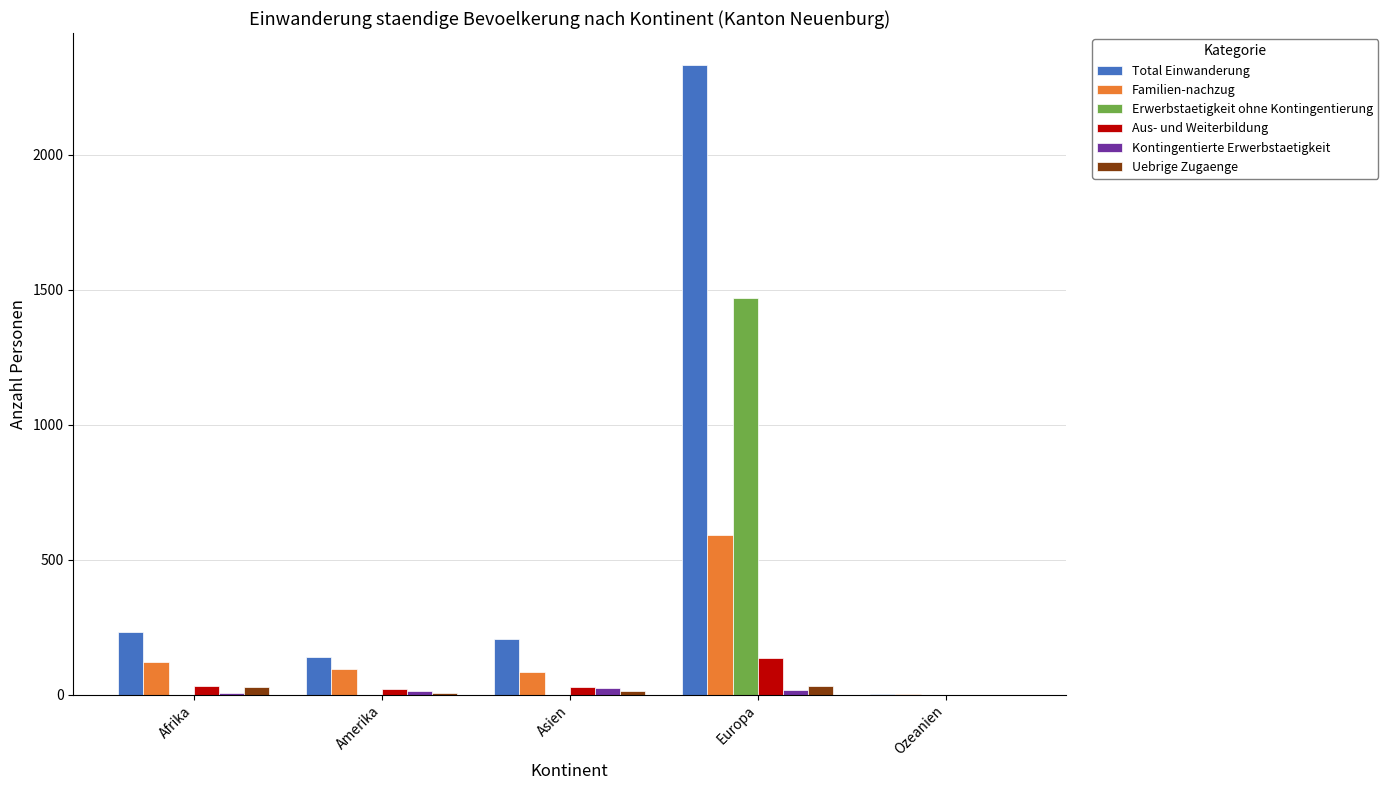

Which label corresponds to the largest value in the chart?

Europa